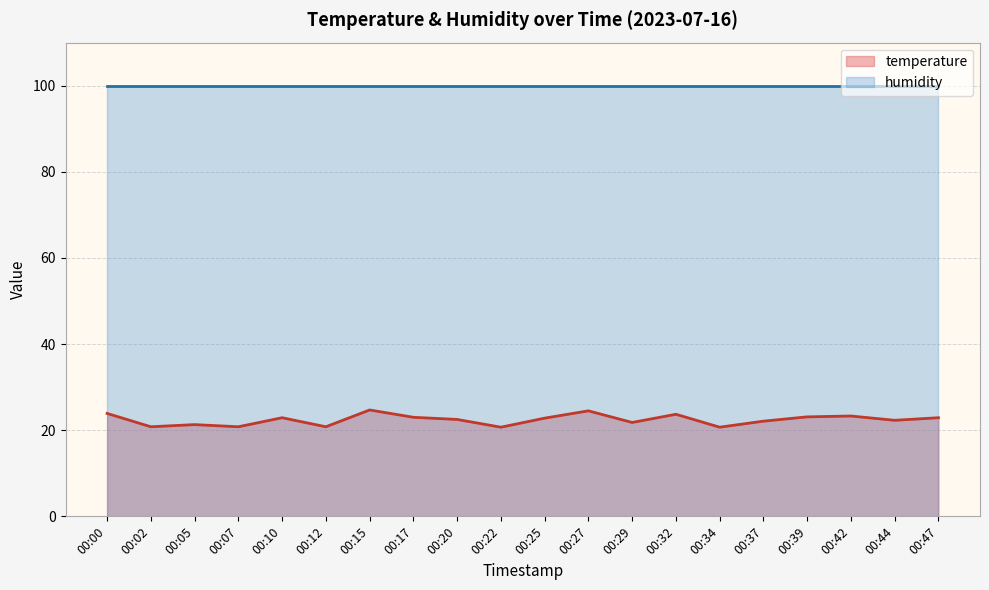

At which category does the chart reach its minimum across all series?

00:22